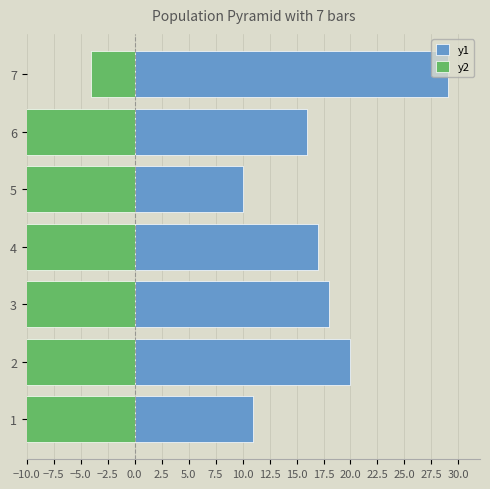

How many groups of bars are there?

7